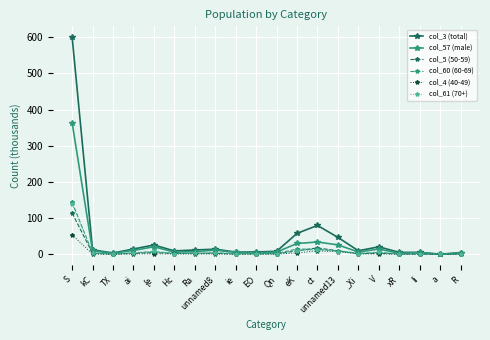

The col_60 (60-69) series shows 2.0 at EO. True or false?

True